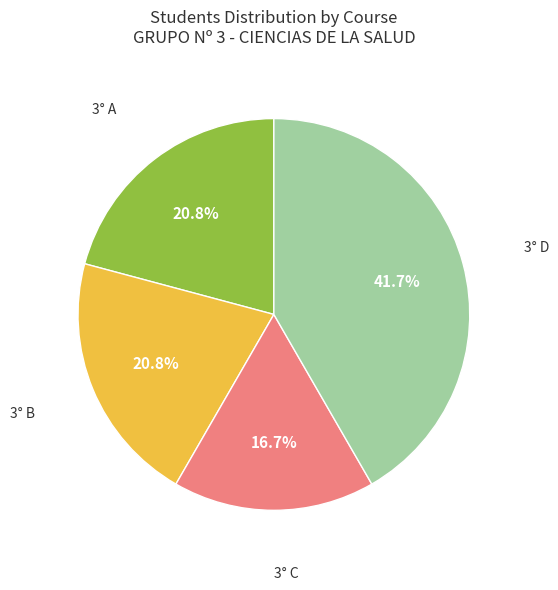

Is there any slice that represents more than half of the pie?

No